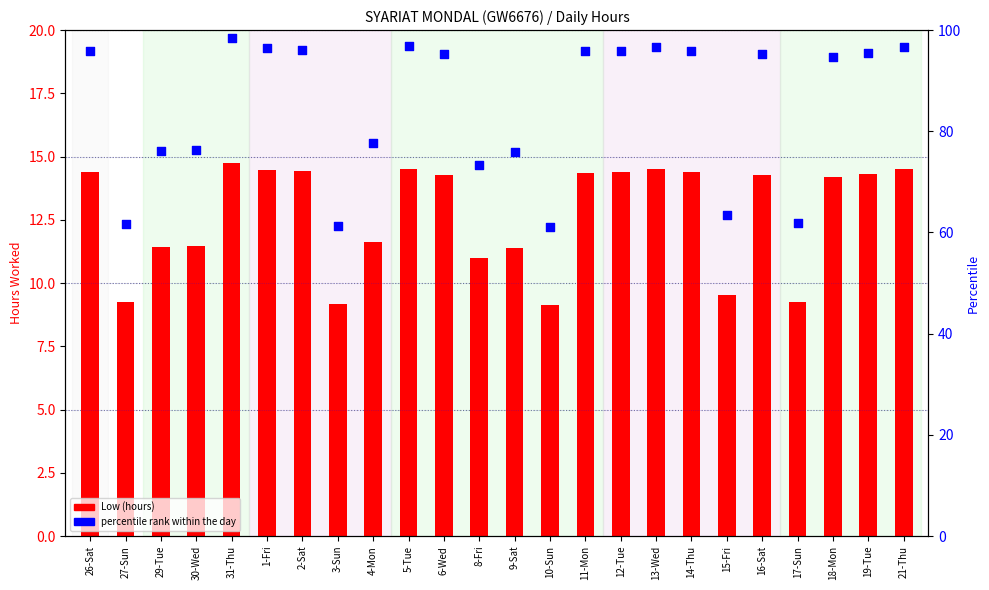

Which series contains the lowest Y value?

Low (hours)